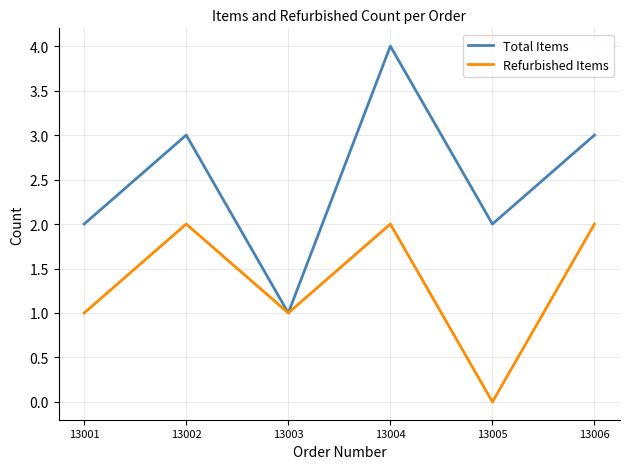

Rank the series at 13006 from lowest to highest value.

Refurbished Items, Total Items